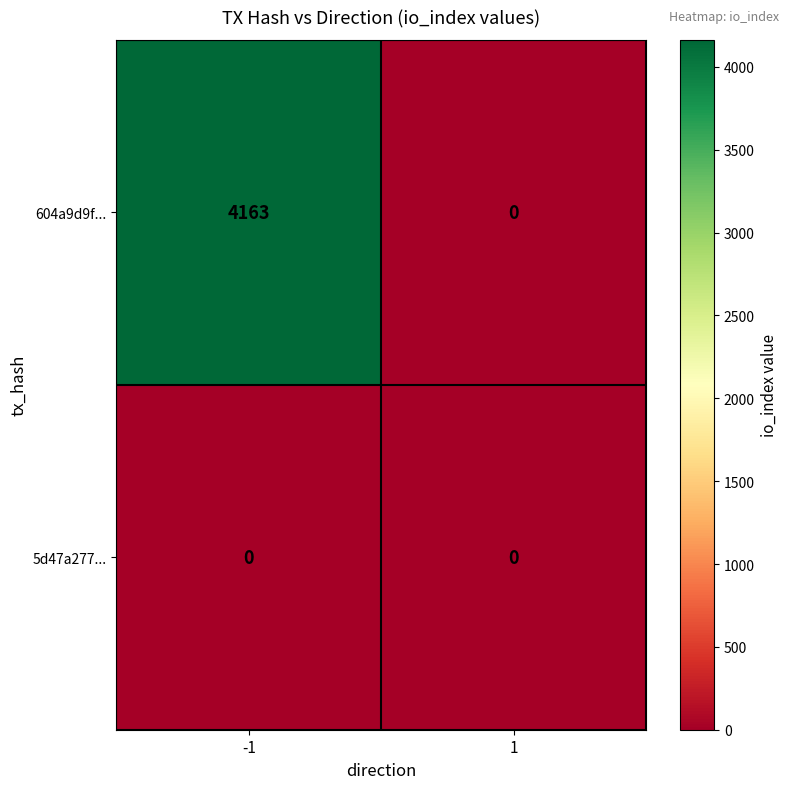

Which series changed the most between -1 and 1?

604a9d9f...